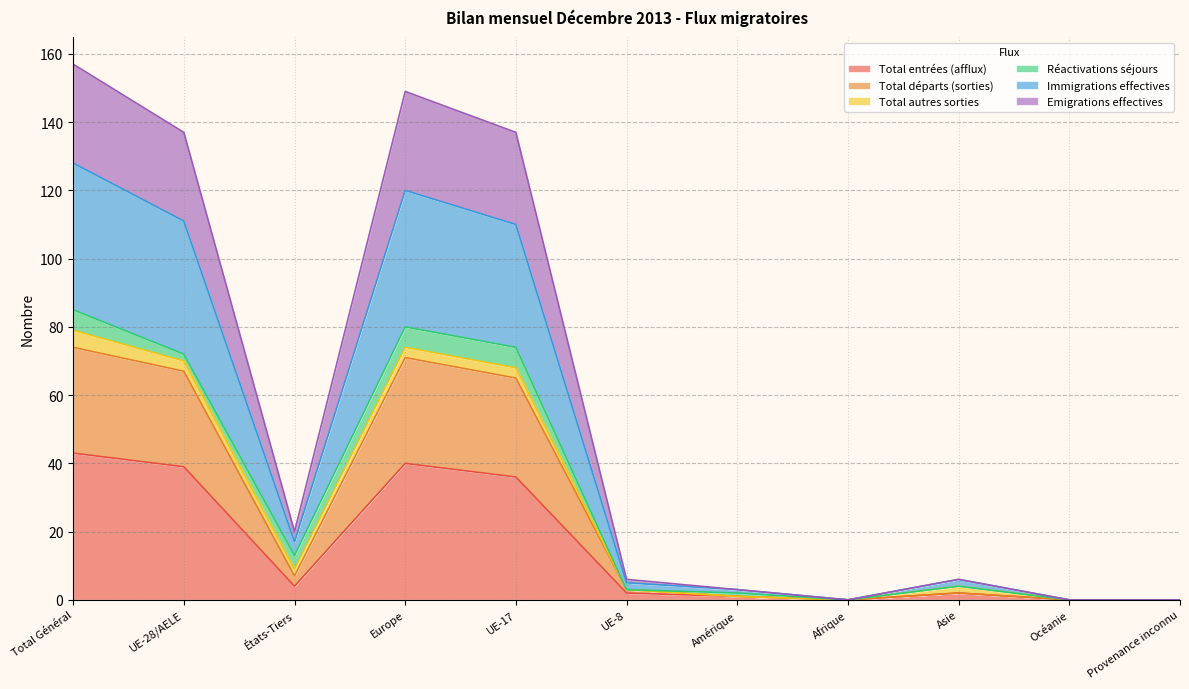

In Immigrations effectives, how many points are lower than both neighbors (excluding endpoints)?

2